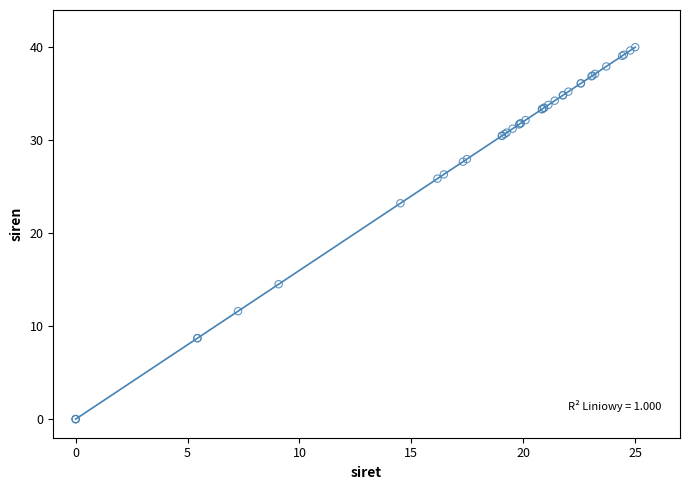

What Y value in the scatter plot is closest to 20?

23.2